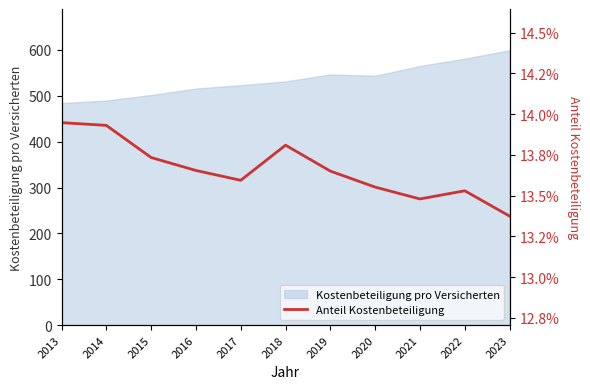

At which label does Kostenbeteiligung pro Versicherten reach its peak?

2023